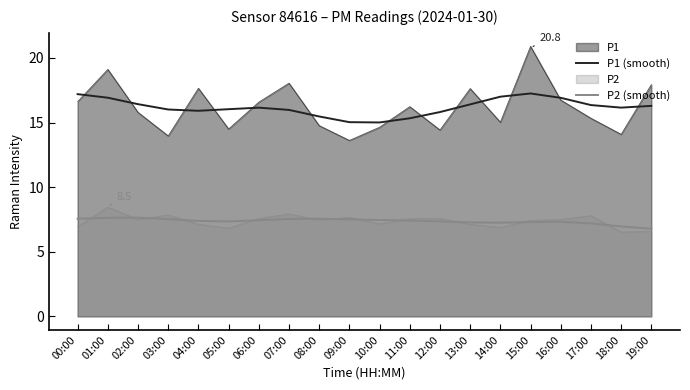

How many lines are shown in the chart?

2